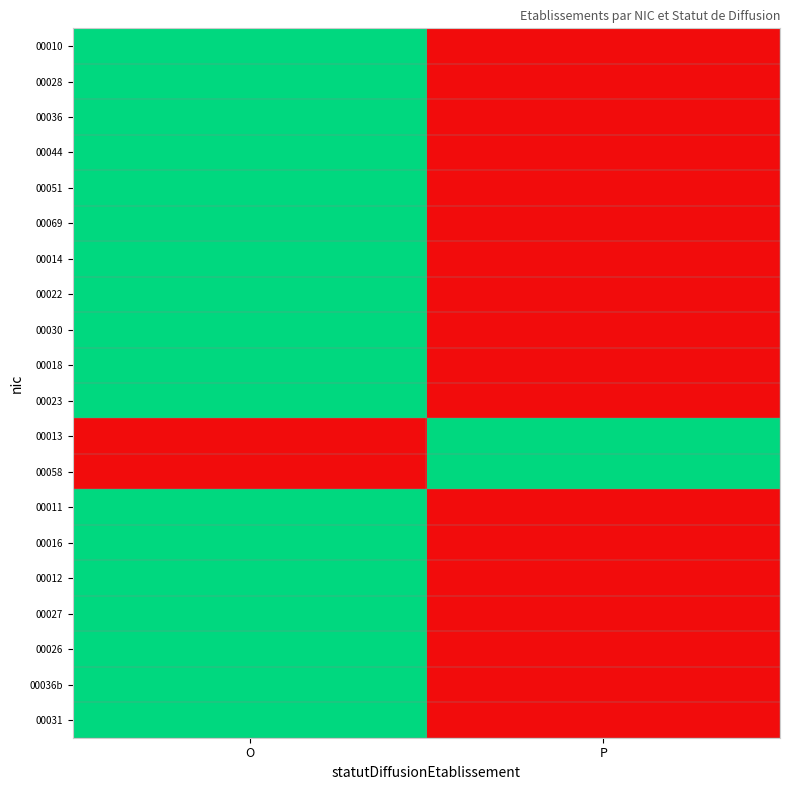

Reading left to right, what are all the values shown in this chart?

00010: O=1	P=0
00028: O=1	P=0
00036: O=1	P=0
00044: O=1	P=0
00051: O=1	P=0
00069: O=1	P=0
00014: O=1	P=0
00022: O=1	P=0
00030: O=1	P=0
00018: O=1	P=0
00023: O=1	P=0
00013: O=0	P=1
00058: O=0	P=1
00011: O=1	P=0
00016: O=1	P=0
00012: O=1	P=0
00027: O=1	P=0
00026: O=1	P=0
00036b: O=1	P=0
00031: O=1	P=0